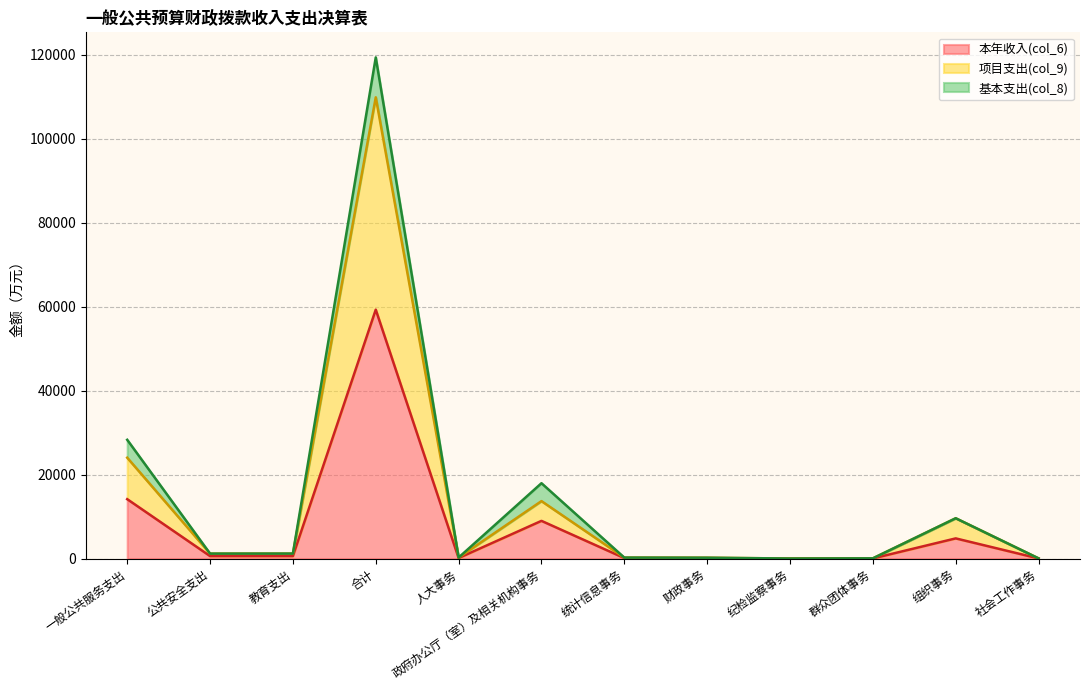

At which category is the sum across all series the highest?

合计